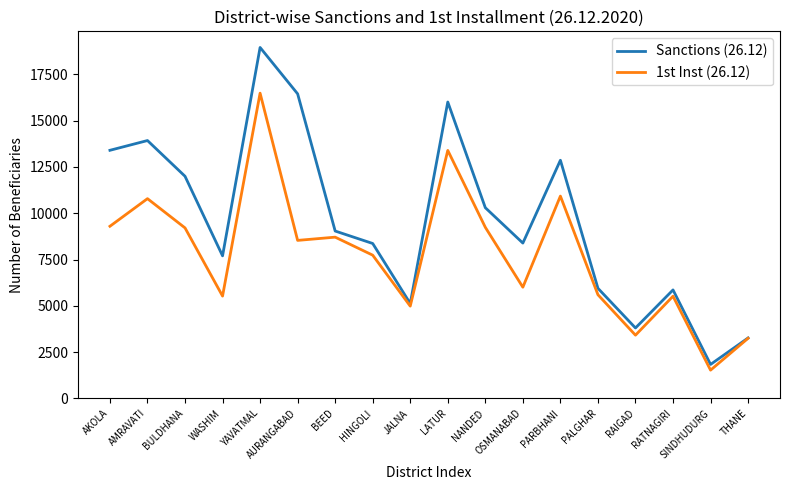

Is the value of Sanctions (26.12) at RAIGAD greater than the value of 1st Inst (26.12) at YAVATMAL?

No